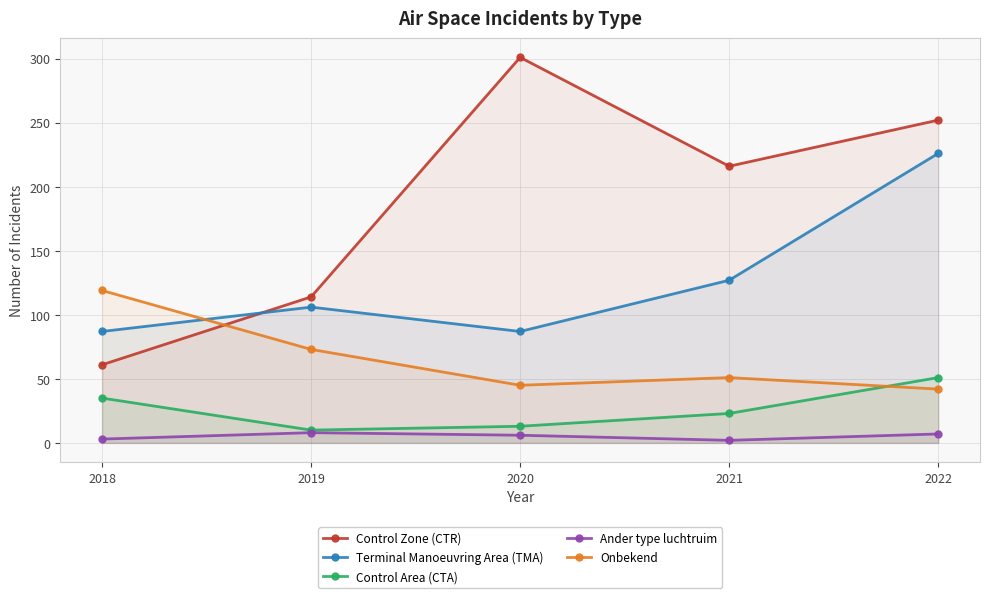

Which series changed the most between 2019 and 2021?

Control Zone (CTR)